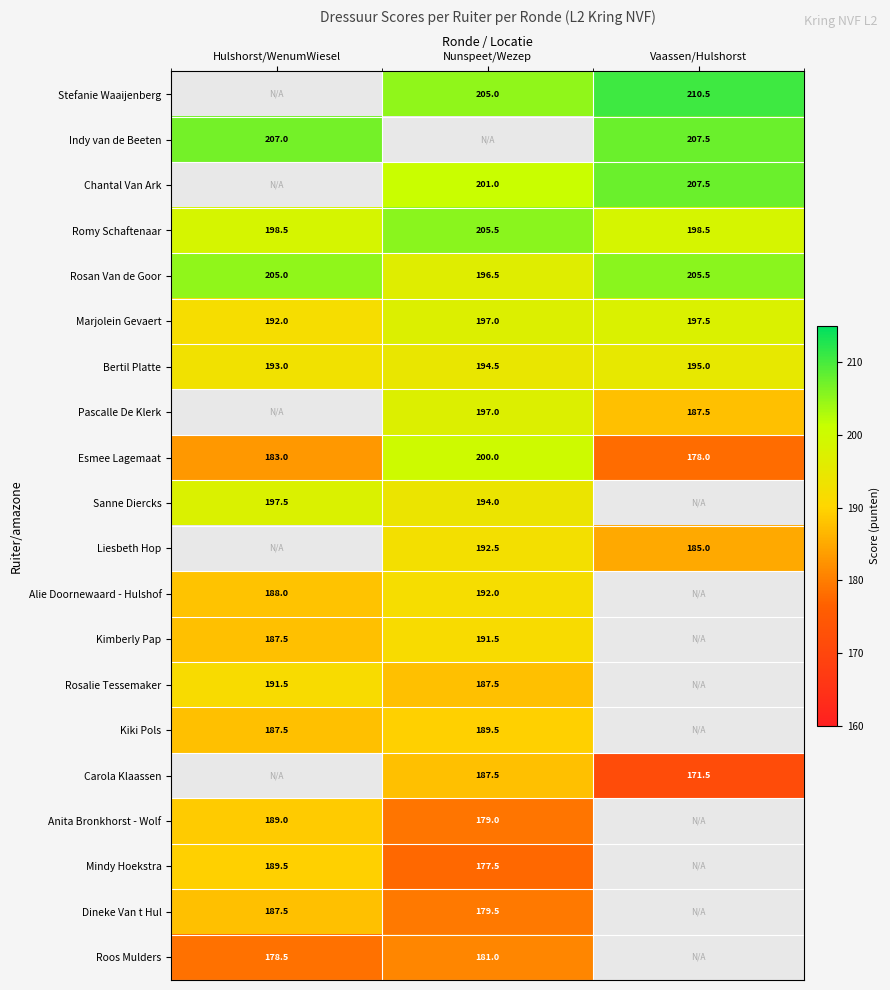

The value of Sanne Diercks at Hulshorst/WenumWiesel is 70.2. True or false?

False